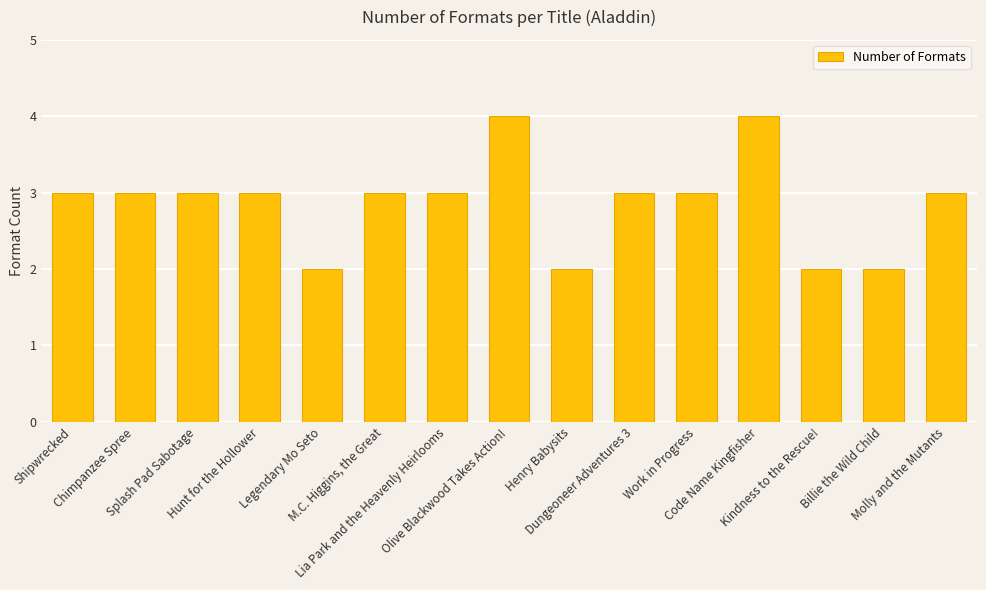

What is the sum of the values at Olive Blackwood Takes Action! and Billie the Wild Child?

6